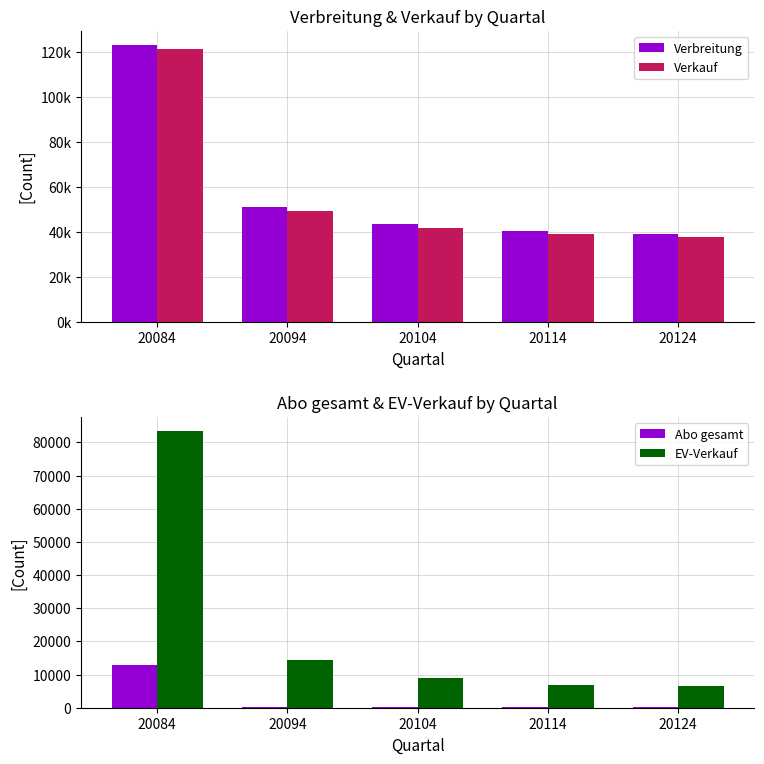

Reading left to right, list all the values displayed in this chart.

Verbreitung: 20084=123155	20094=51198	20104=43429	20114=40220	20124=38771
Verkauf: 20084=121230	20094=49327	20104=41705	20114=39017	20124=37620
Abo gesamt: 20084=12744	20094=298	20104=244	20114=218	20124=270
EV-Verkauf: 20084=83500	20094=14297	20104=8876	20114=6866	20124=6666